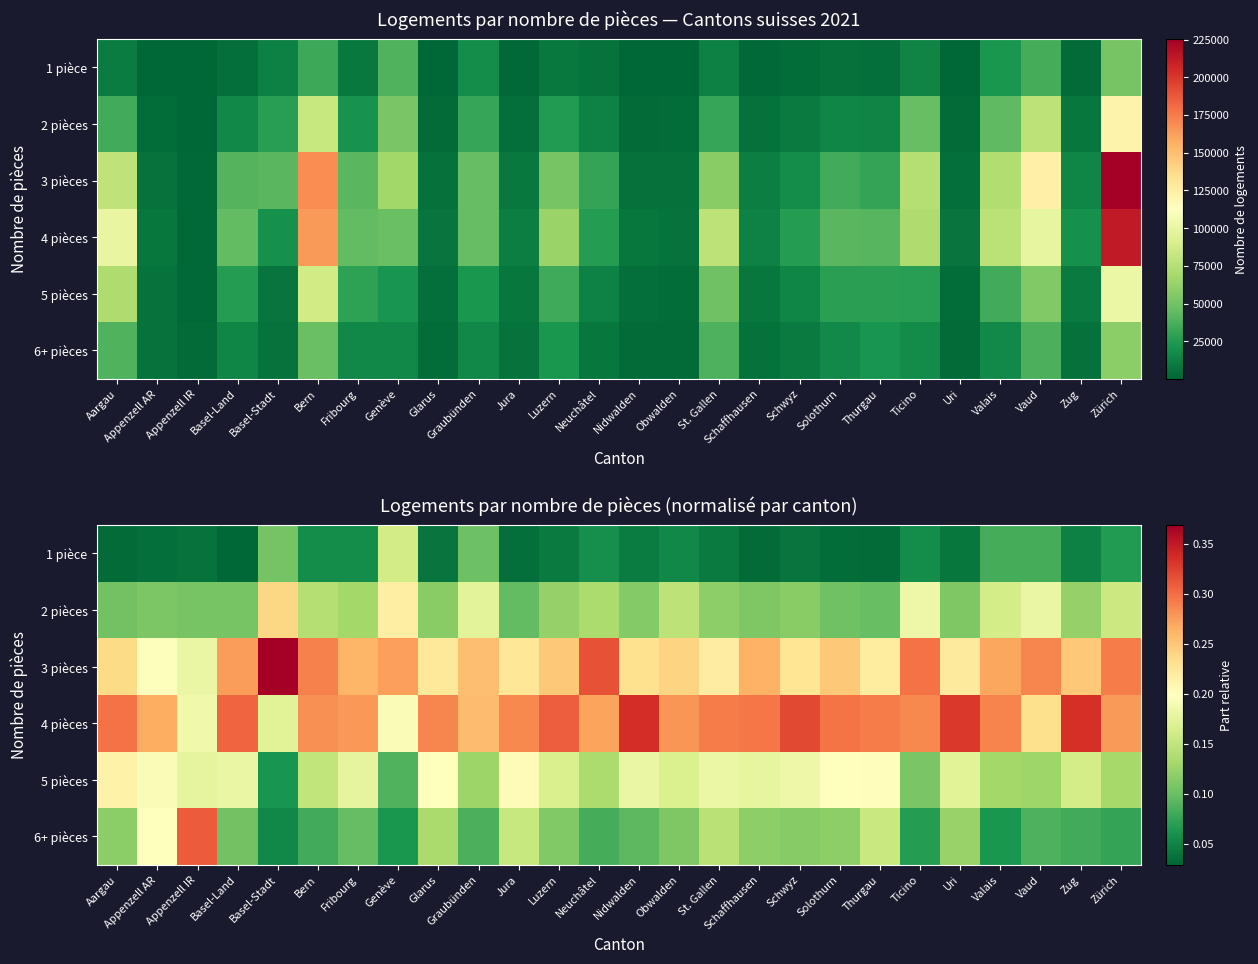

True or false: 4 pièces has a value of 0.3 at Bern.

True